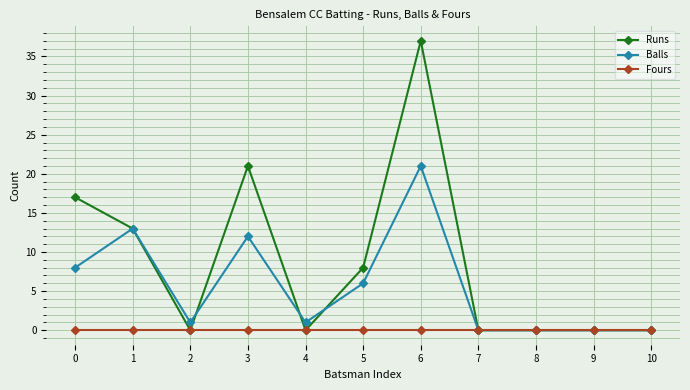

What is the difference between the highest and lowest values at 6?

37